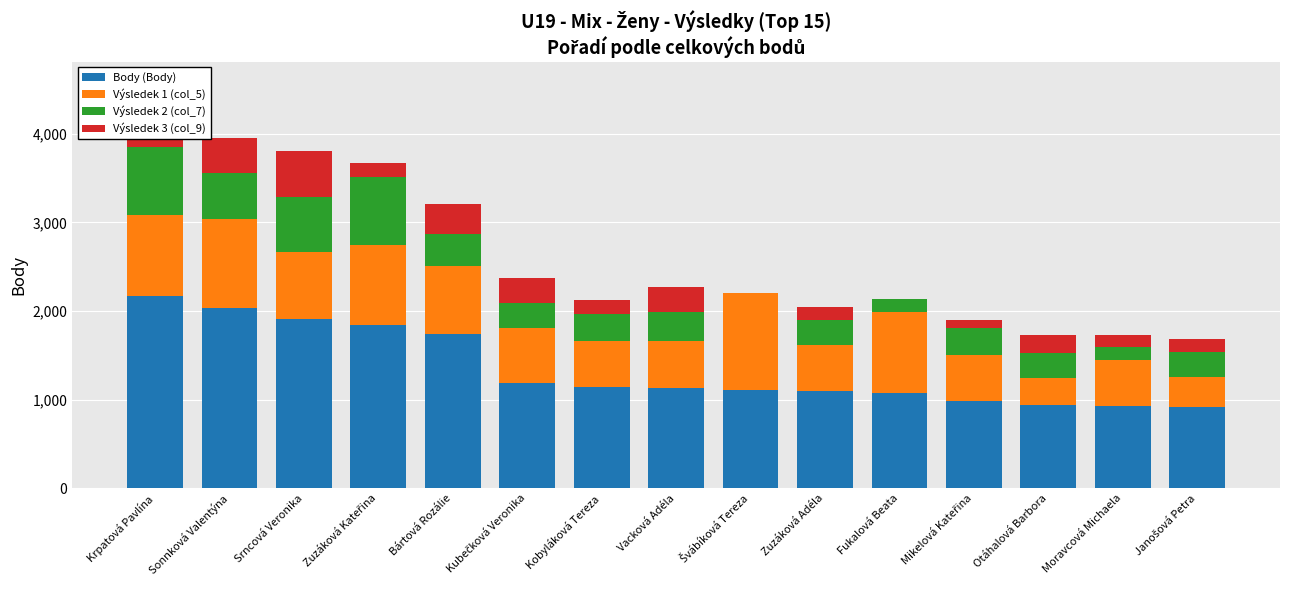

Where is Body (Body) nearest to the value 1543?

Bártová Rozálie